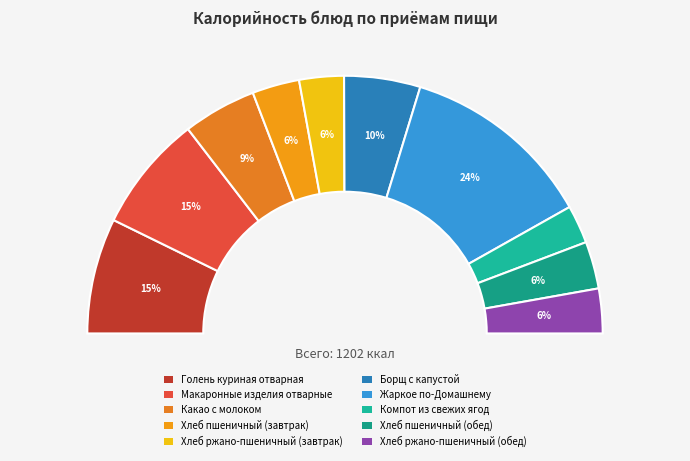

To the nearest percent, what portion does Хлеб пшеничный (завтрак) represent?

6%